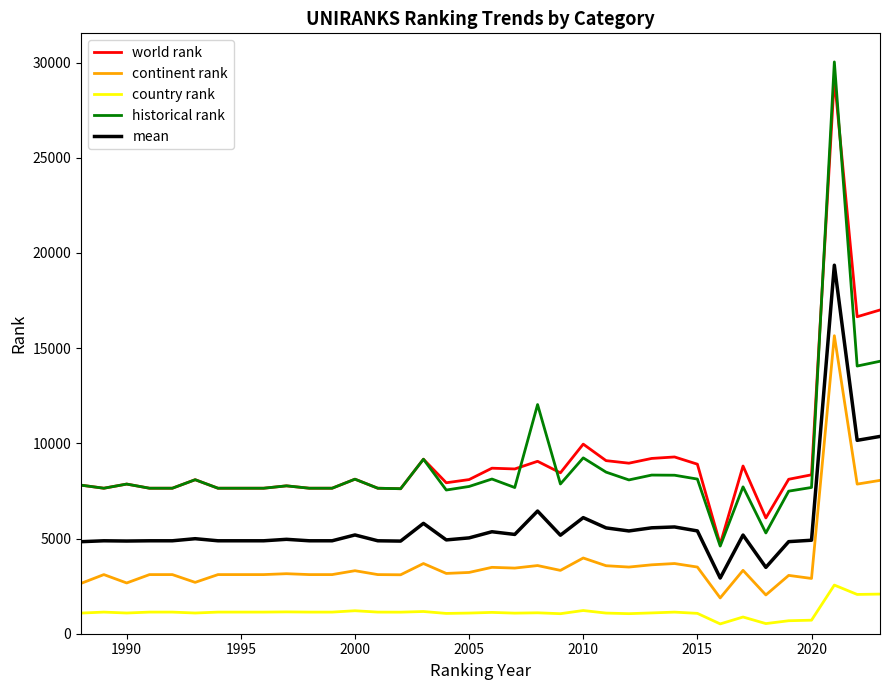

What is the lowest value of the historical rank series?

4603.0